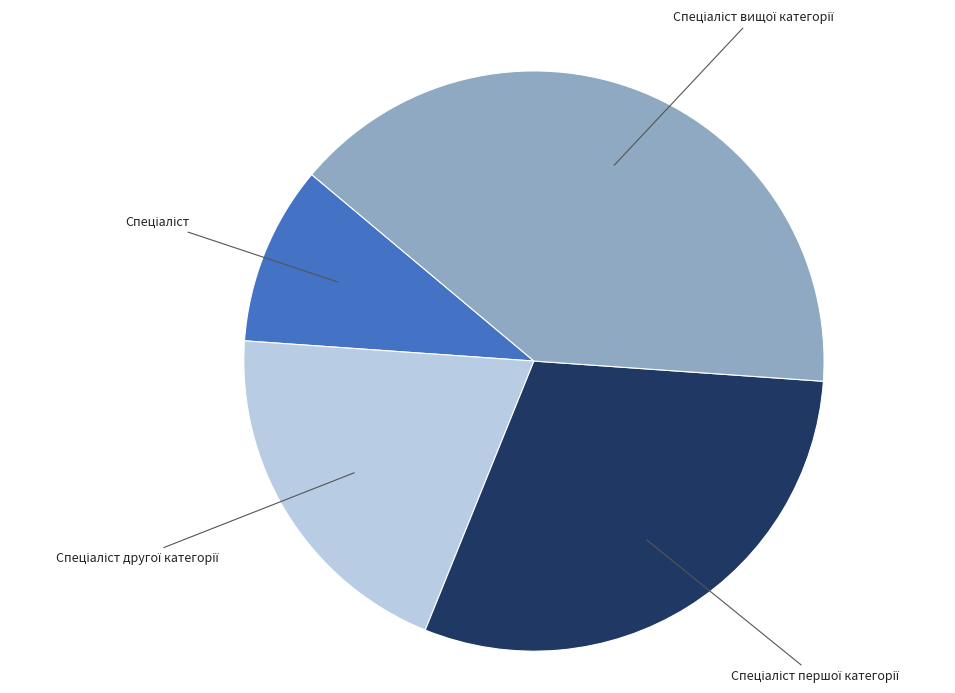

Is there a majority slice in this chart?

No